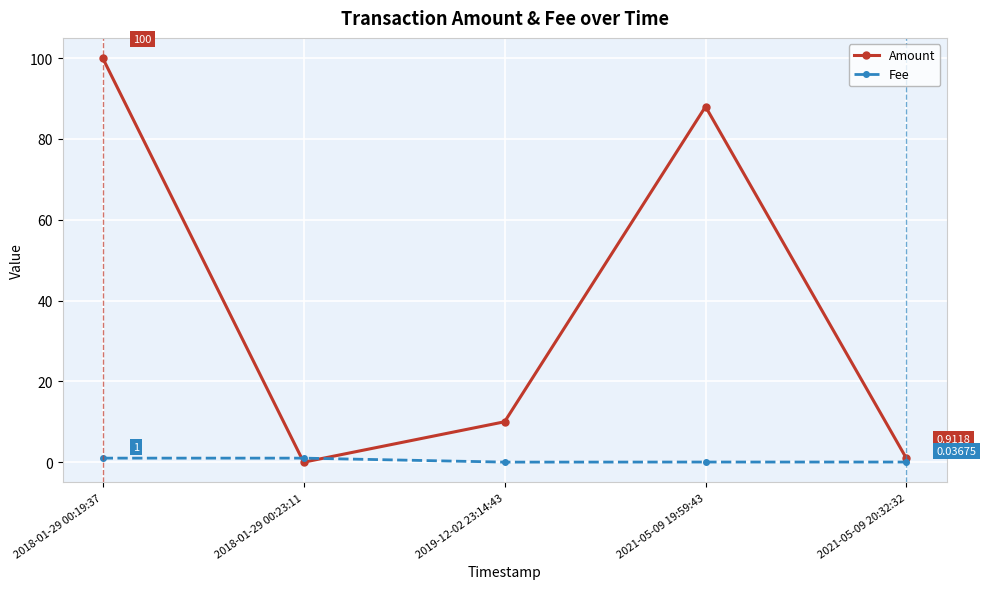

What is the value of the Fee point at the 1st from the left?

1.0